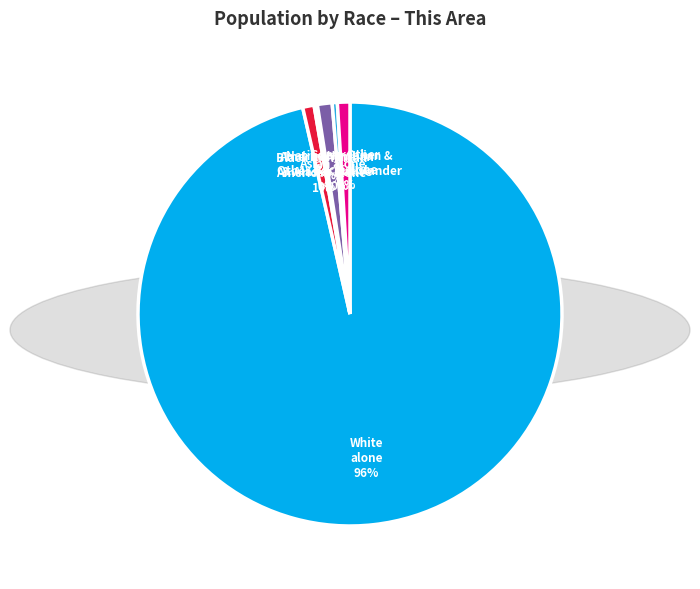

Is there any slice that represents more than half of the pie?

Yes